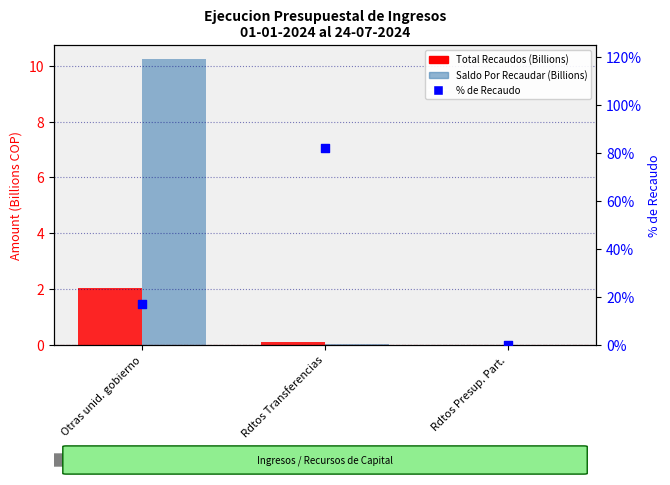

Which series reaches the maximum Y coordinate?

% de Recaudo